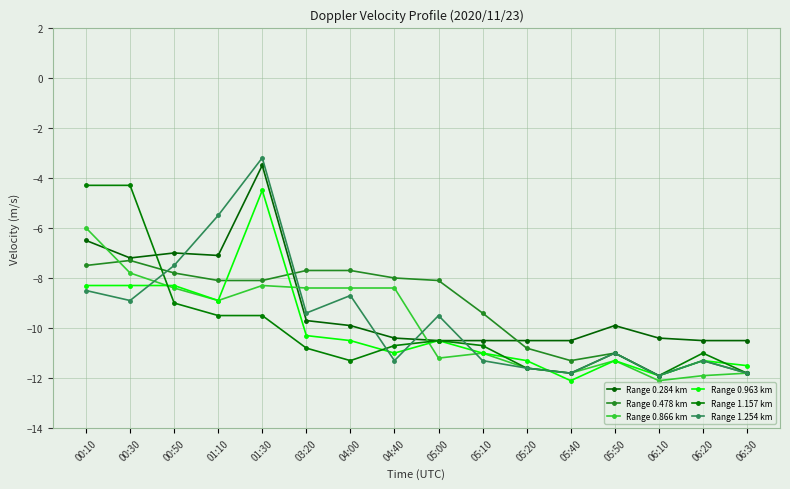

How many series are shown in this chart?

6